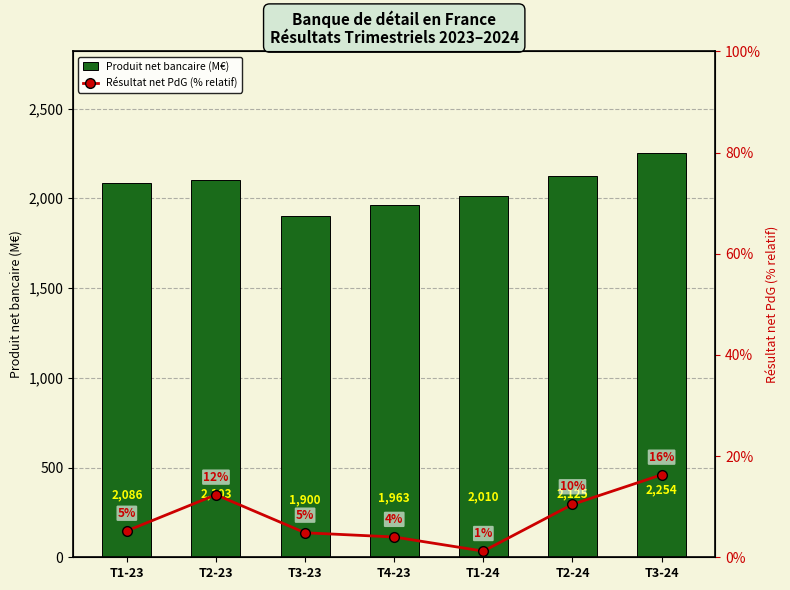

Which category has the lowest value in the Produit net bancaire (M€) series?

T3-23